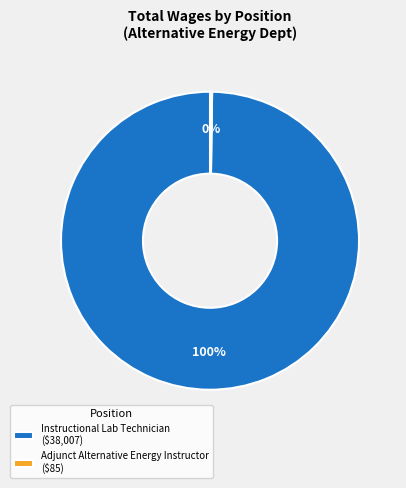

To the nearest percent, what is the difference between the largest and smallest slice percentages?

100%